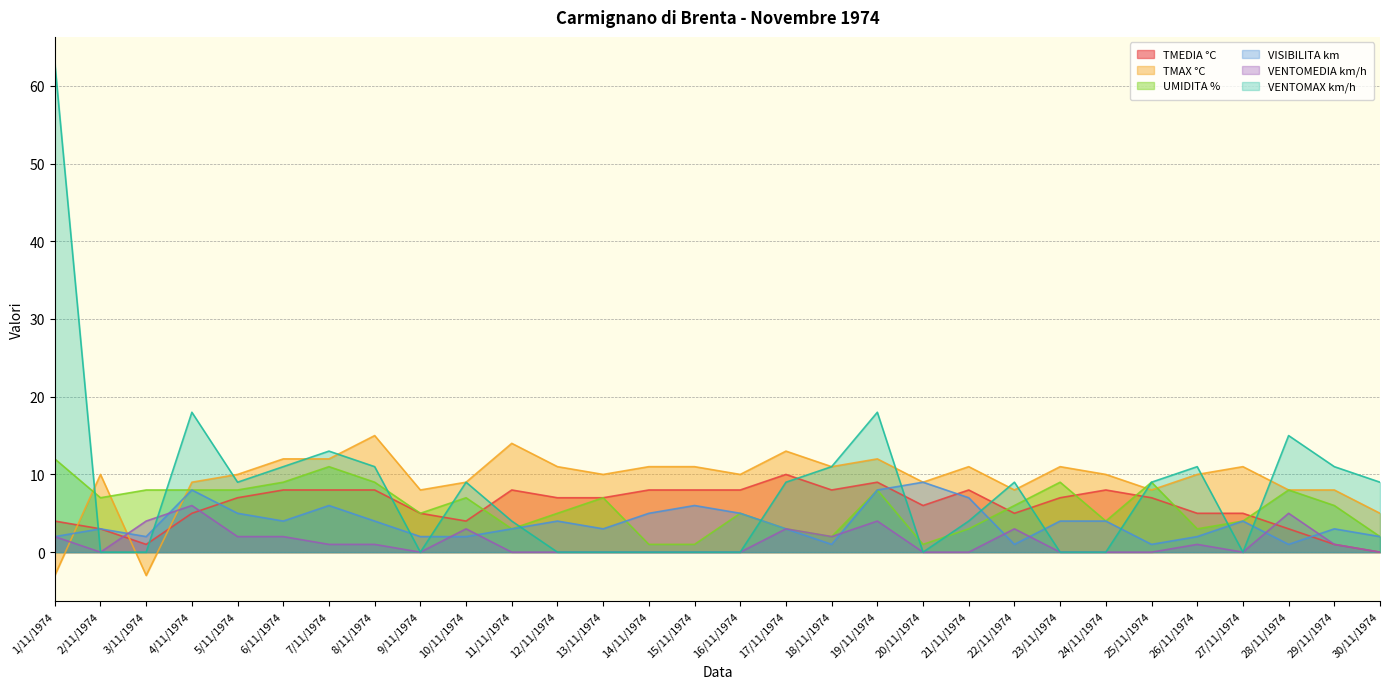

Reading left to right, what are all the values shown in this chart?

TMEDIA °C: 4	3	1	5	7	8	8	8	5	4	8	7	7	8	8	8	10	8	9	6	8	5	7	8	7	5	5	3	1	0
TMAX °C: -3	10	-3	9	10	12	12	15	8	9	14	11	10	11	11	10	13	11	12	9	11	8	11	10	8	10	11	8	8	5
UMIDITA %: 12	7	8	8	8	9	11	9	5	7	3	5	7	1	1	5	3	2	8	1	3	6	9	4	9	3	4	8	6	2
VISIBILITA km: 2	3	2	8	5	4	6	4	2	2	3	4	3	5	6	5	3	1	8	9	7	1	4	4	1	2	4	1	3	2
VENTOMEDIA km/h: 2	0	4	6	2	2	1	1	0	3	0	0	0	0	0	0	3	2	4	0	0	3	0	0	0	1	0	5	1	0
VENTOMAX km/h: 63	0	0	18	9	11	13	11	0	9	4	0	0	0	0	0	9	11	18	0	4	9	0	0	9	11	0	15	11	9